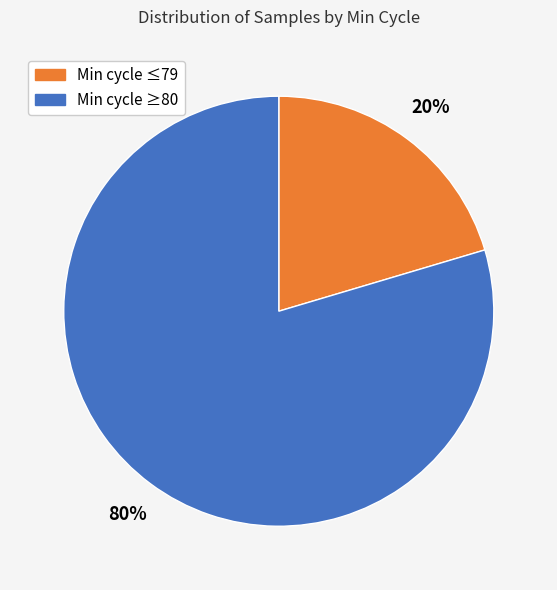

Does any single category account for the majority?

Yes